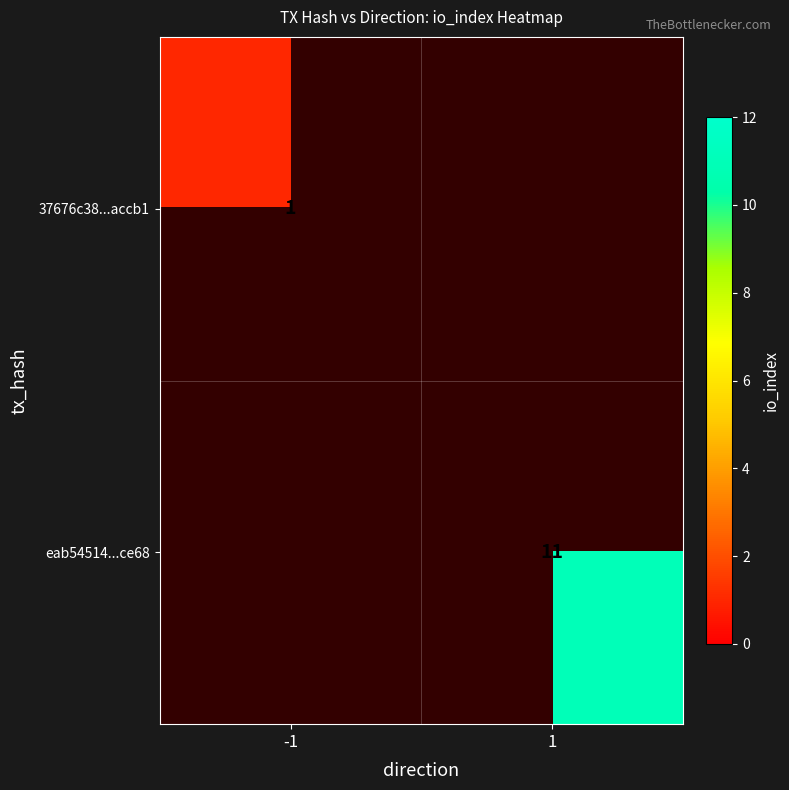

True or false: eab54514...ce68 has a value of 5 at 1.

False